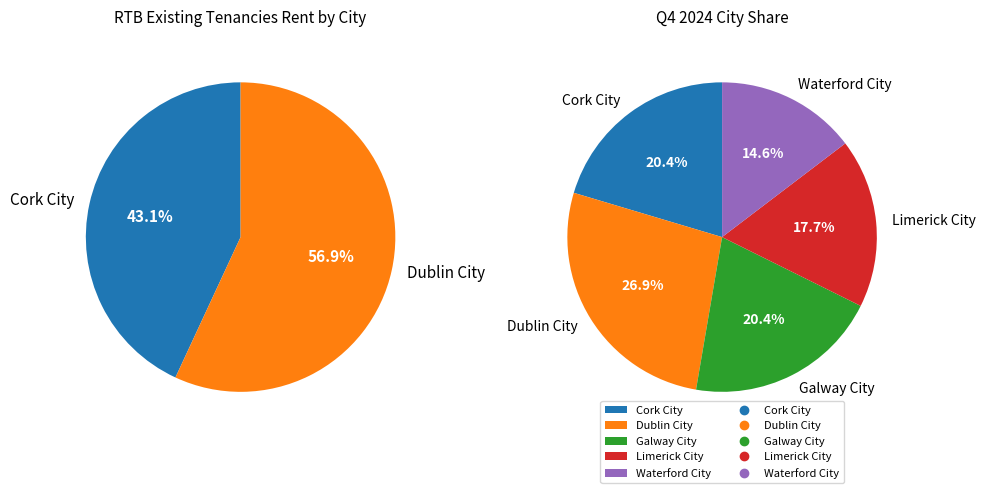

To the nearest percent, what is the difference between the largest and smallest slice percentages?

12%